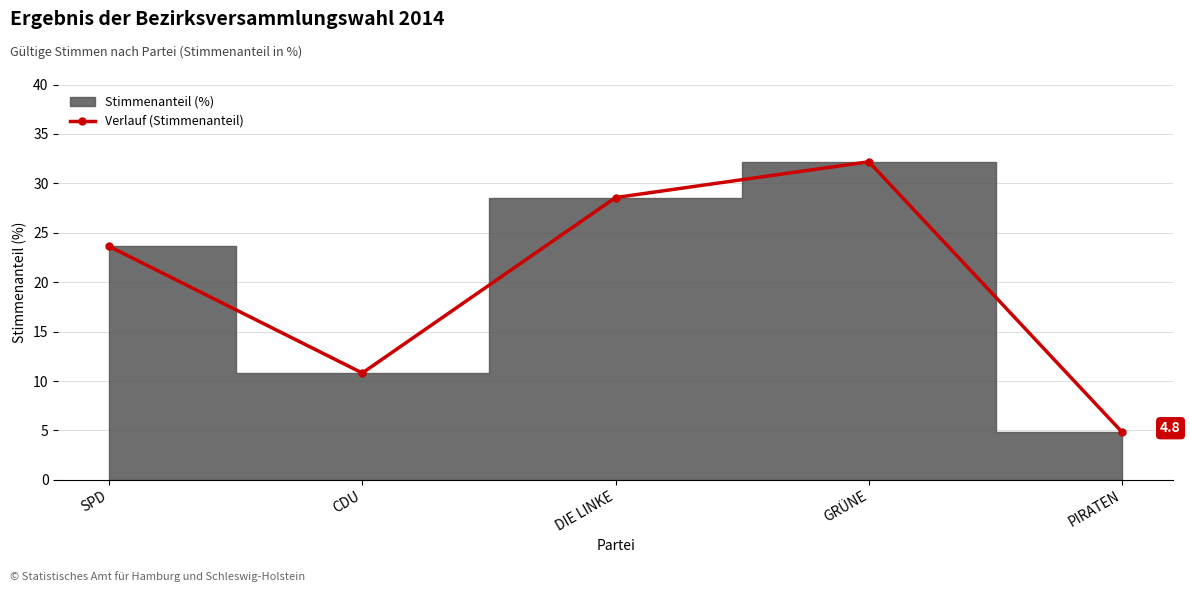

Reading left to right, extract all data points from this chart.

23.6	10.8	28.6	32.2	4.8